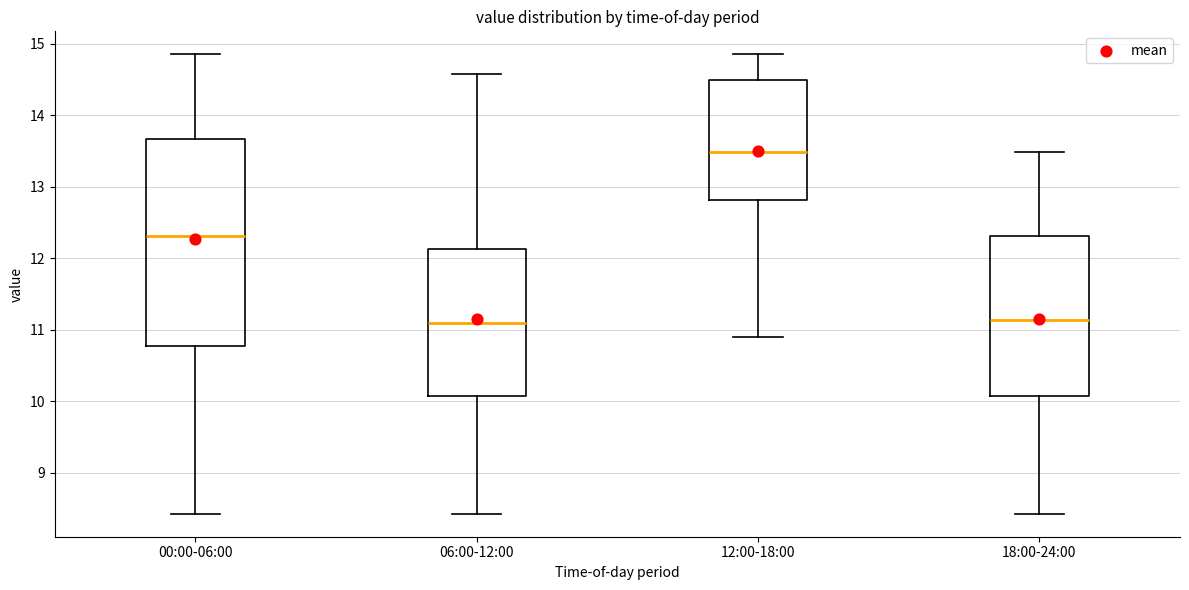

Reading left to right, transcribe this box plot: for each box, give where its median line is, the range the box spans, and where its two whiskers end, as read against the y-axis. The values are not printed on the chart, so give them approximately, as read against the axis.

00:00-06:00: median 12.3, box 10.8 to 13.7, whiskers 8.4 to 14.9
06:00-12:00: median 11.1, box 10.1 to 12.1, whiskers 8.4 to 14.6
12:00-18:00: median 13.5, box 12.8 to 14.5, whiskers 10.9 to 14.9
18:00-24:00: median 11.1, box 10.1 to 12.3, whiskers 8.4 to 13.5